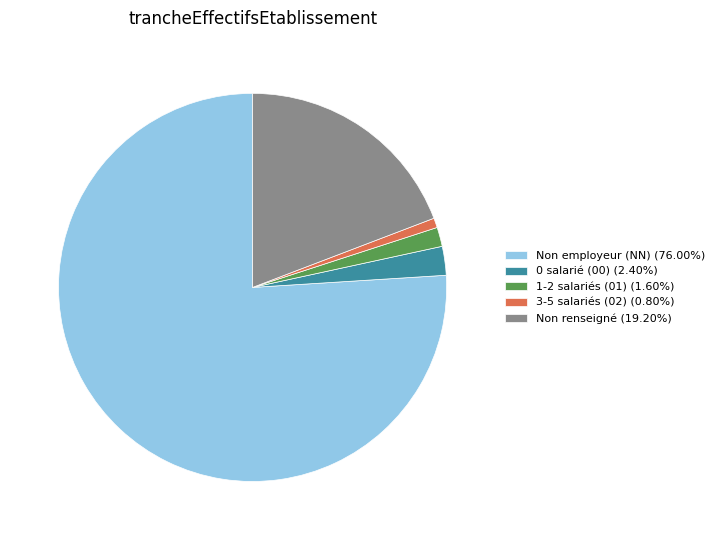

What is the ratio of the value at Non renseigné (19.20%) to the value at 0 salarié (00) (2.40%)?

8.0